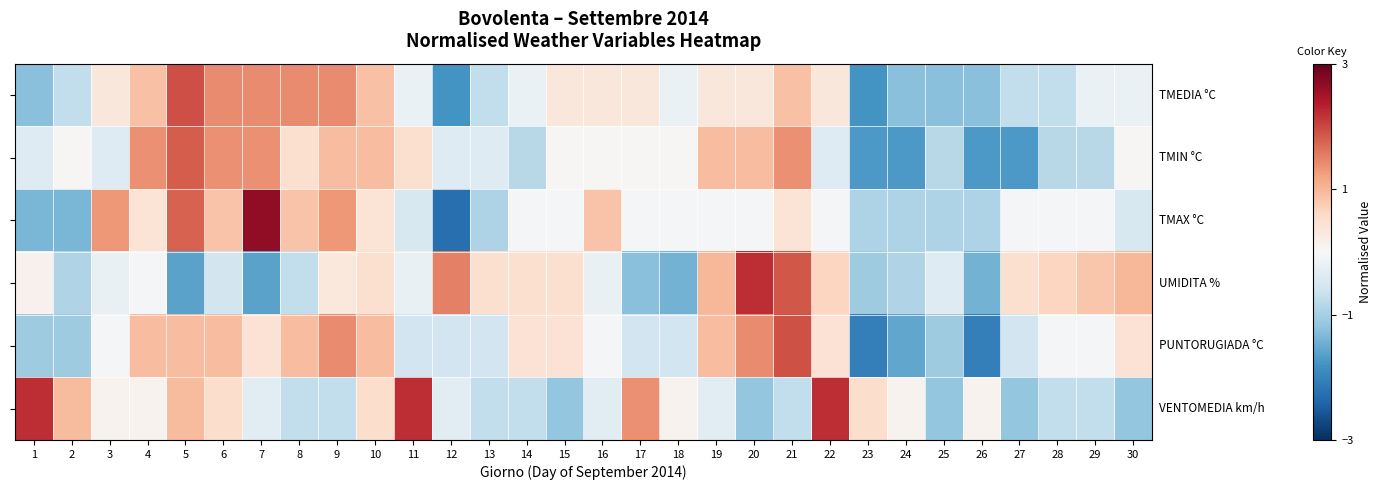

What is the spread (max minus min) of values at 6?

2.0